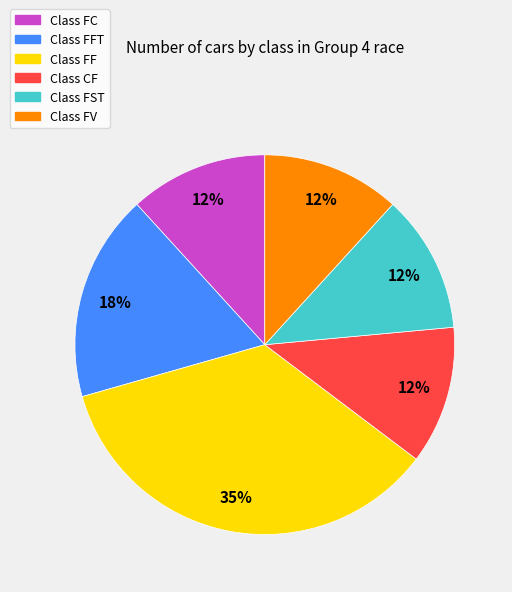

Does any single category account for the majority?

No